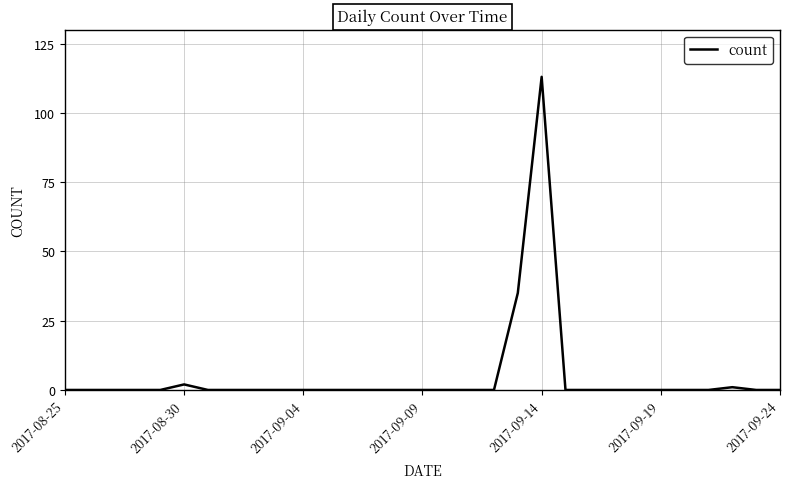

What is the maximum value shown in the chart?

113